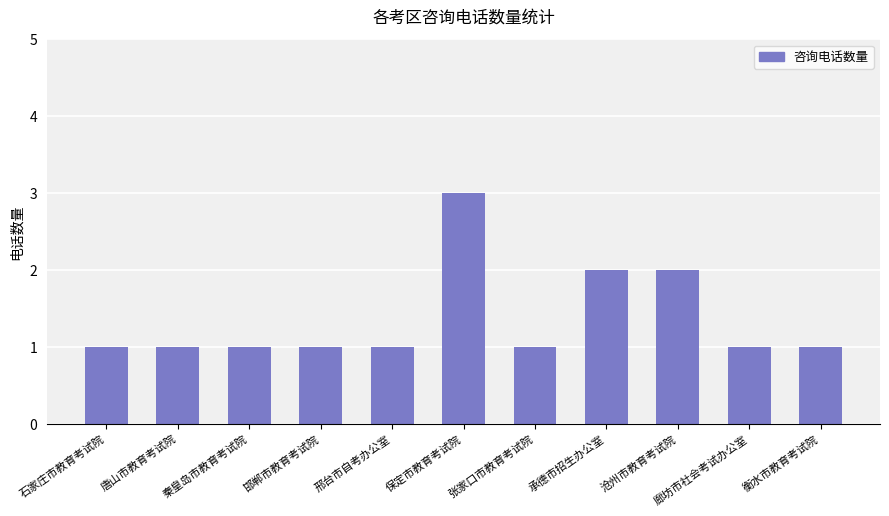

What is the smallest value displayed?

1